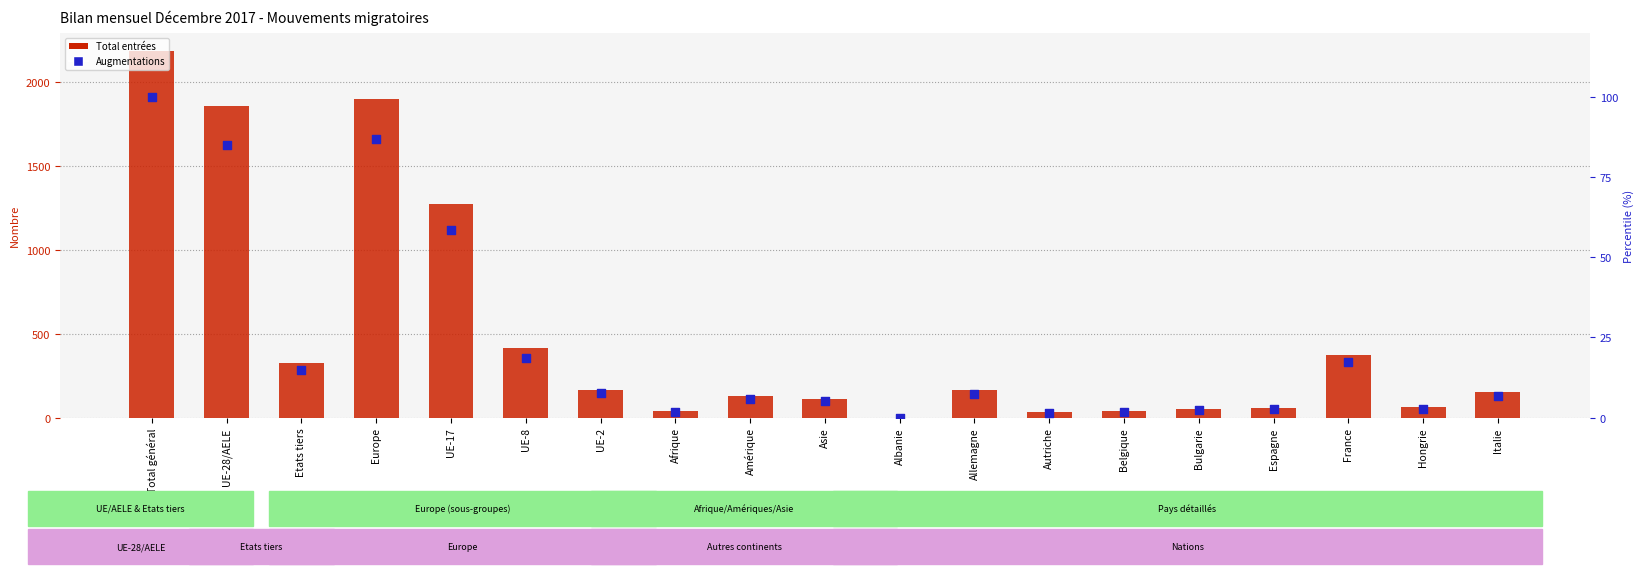

Which series has the largest total across all categories?

Total entrées